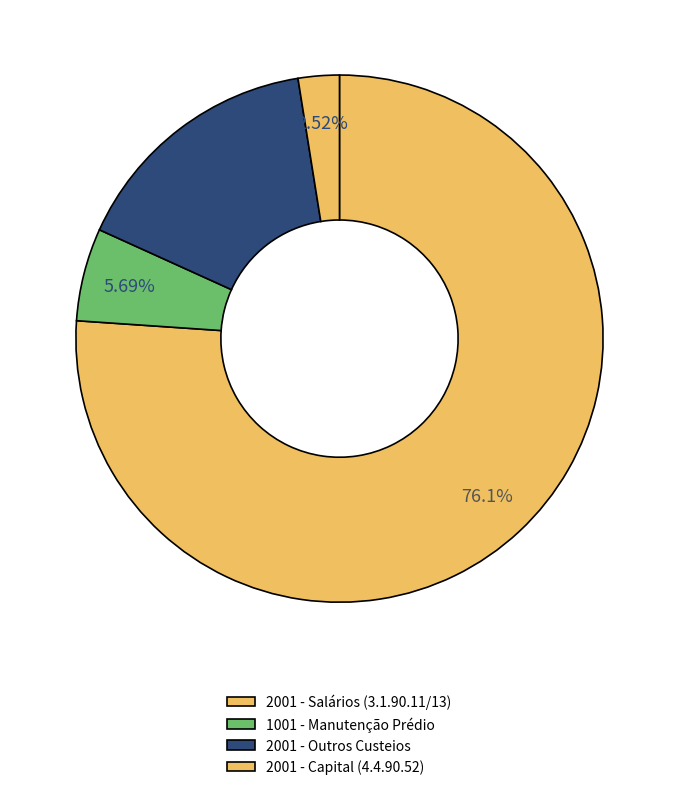

How many segments does this pie chart have?

4